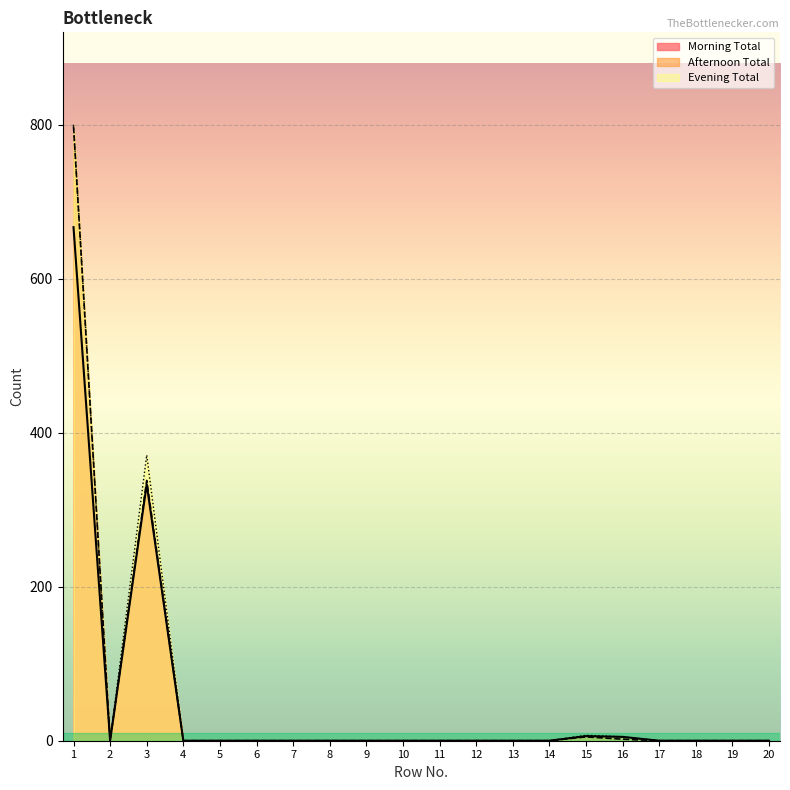

At which label is Evening Total closest to 400?

3